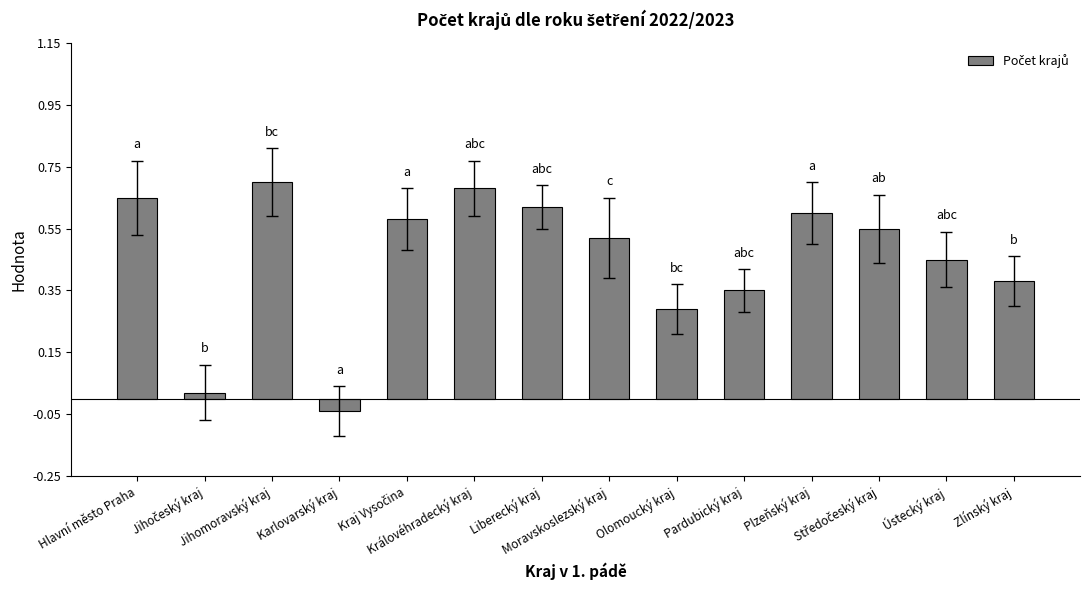

What is the difference between the second highest and minimum values?

0.7